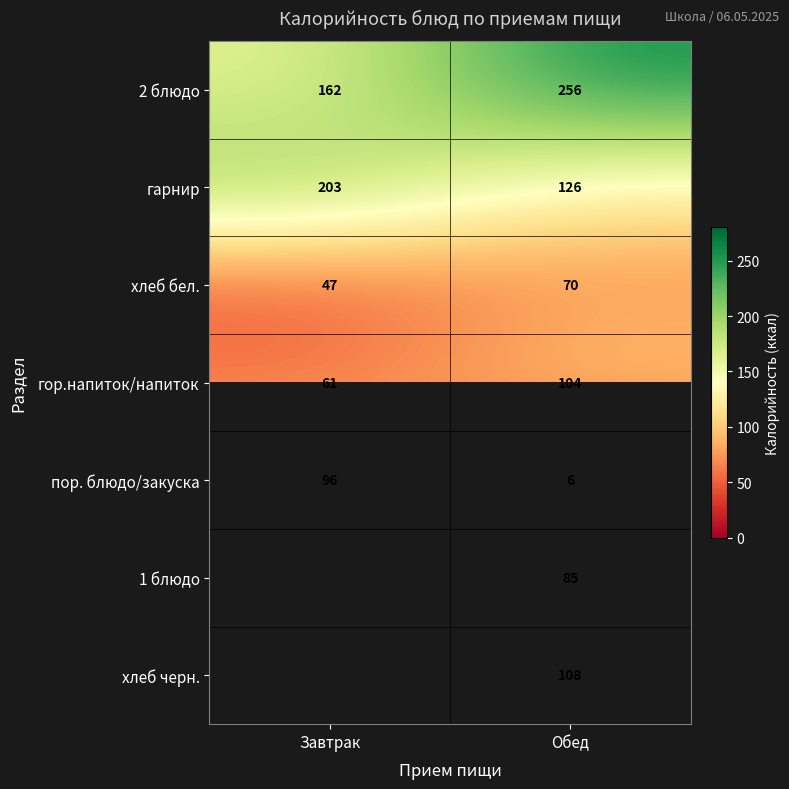

Which category has the highest value in the гарнир series?

Завтрак